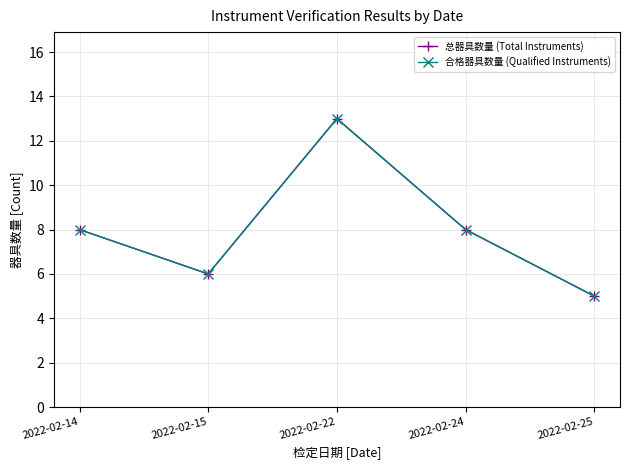

True or false: 合格器具数量 (Qualified Instruments) and 总器具数量 (Total Instruments) intersect in this chart.

False